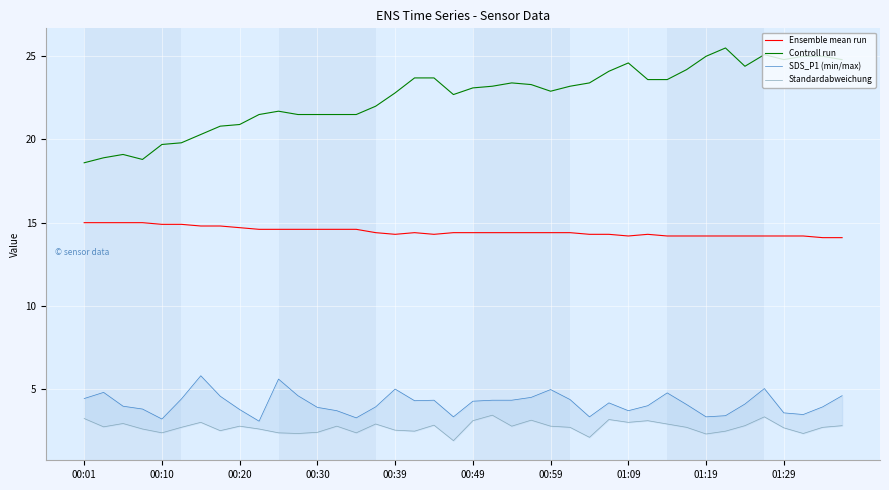

What is the sum of all Standardabweichung values?

108.6